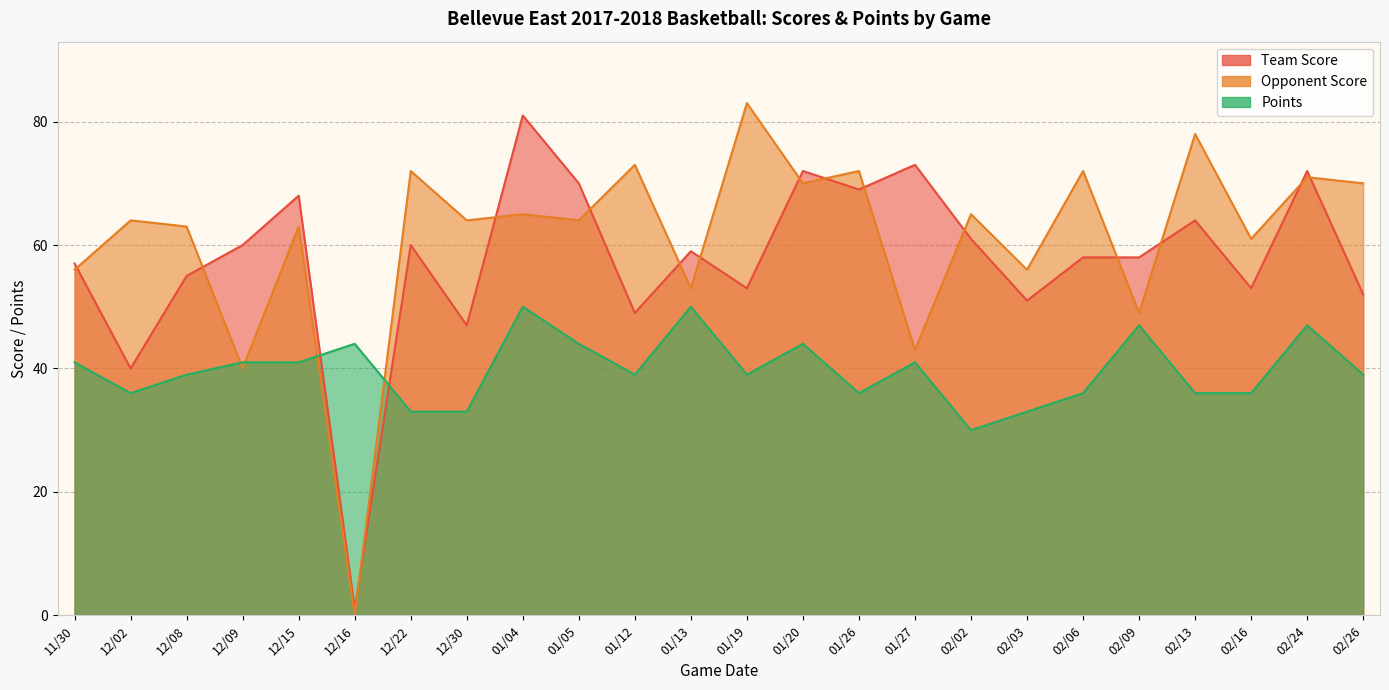

In Opponent Score, how many points are lower than both neighbors (excluding endpoints)?

10